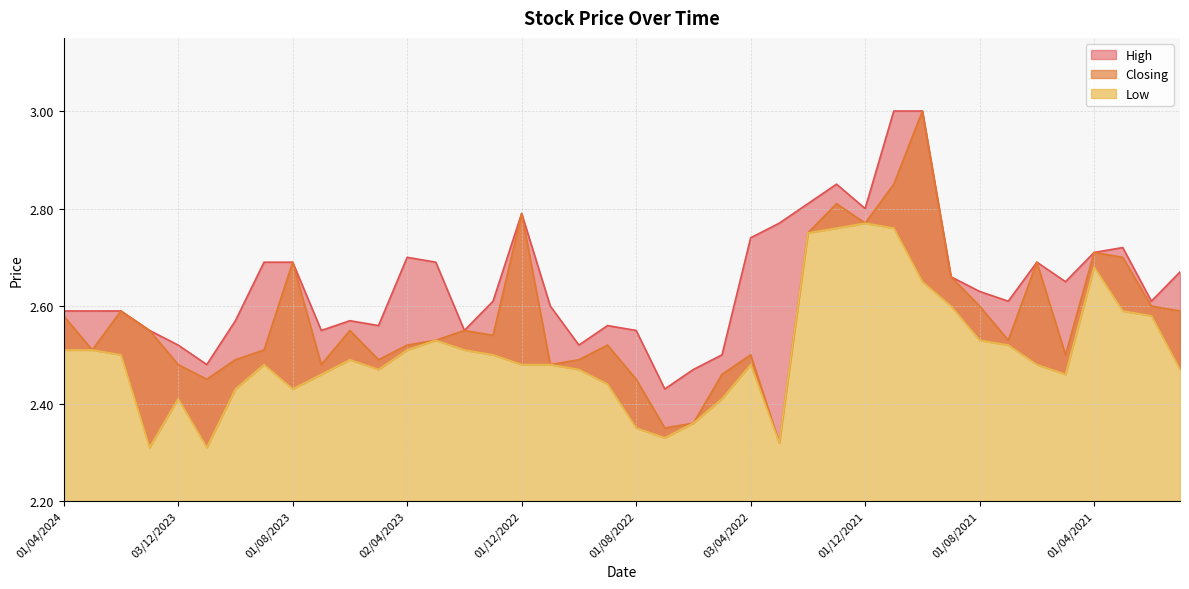

What is the label of the 7th point from the right?

01/07/2021